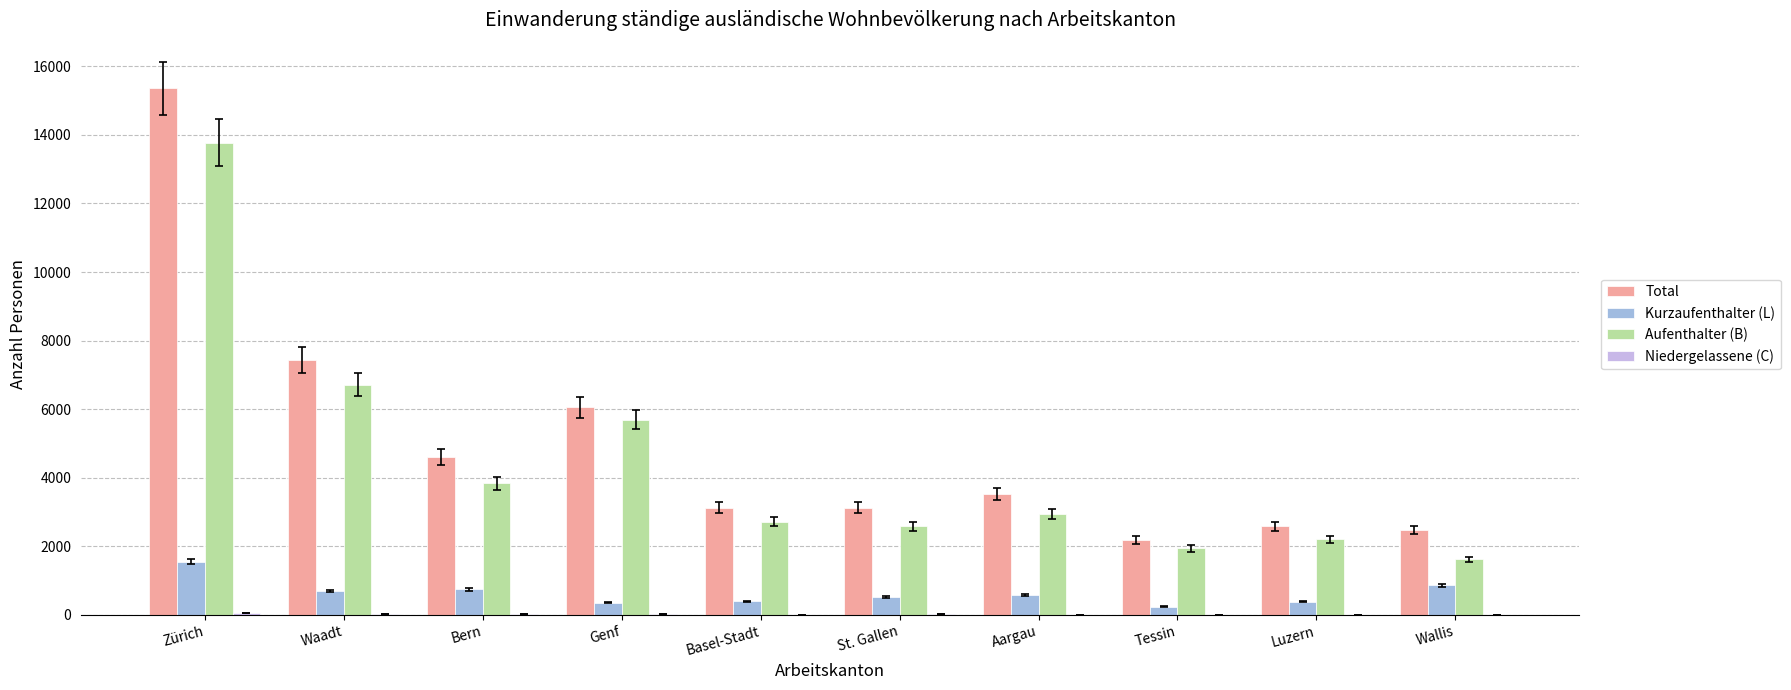

What is the average value of the Total series?

5044